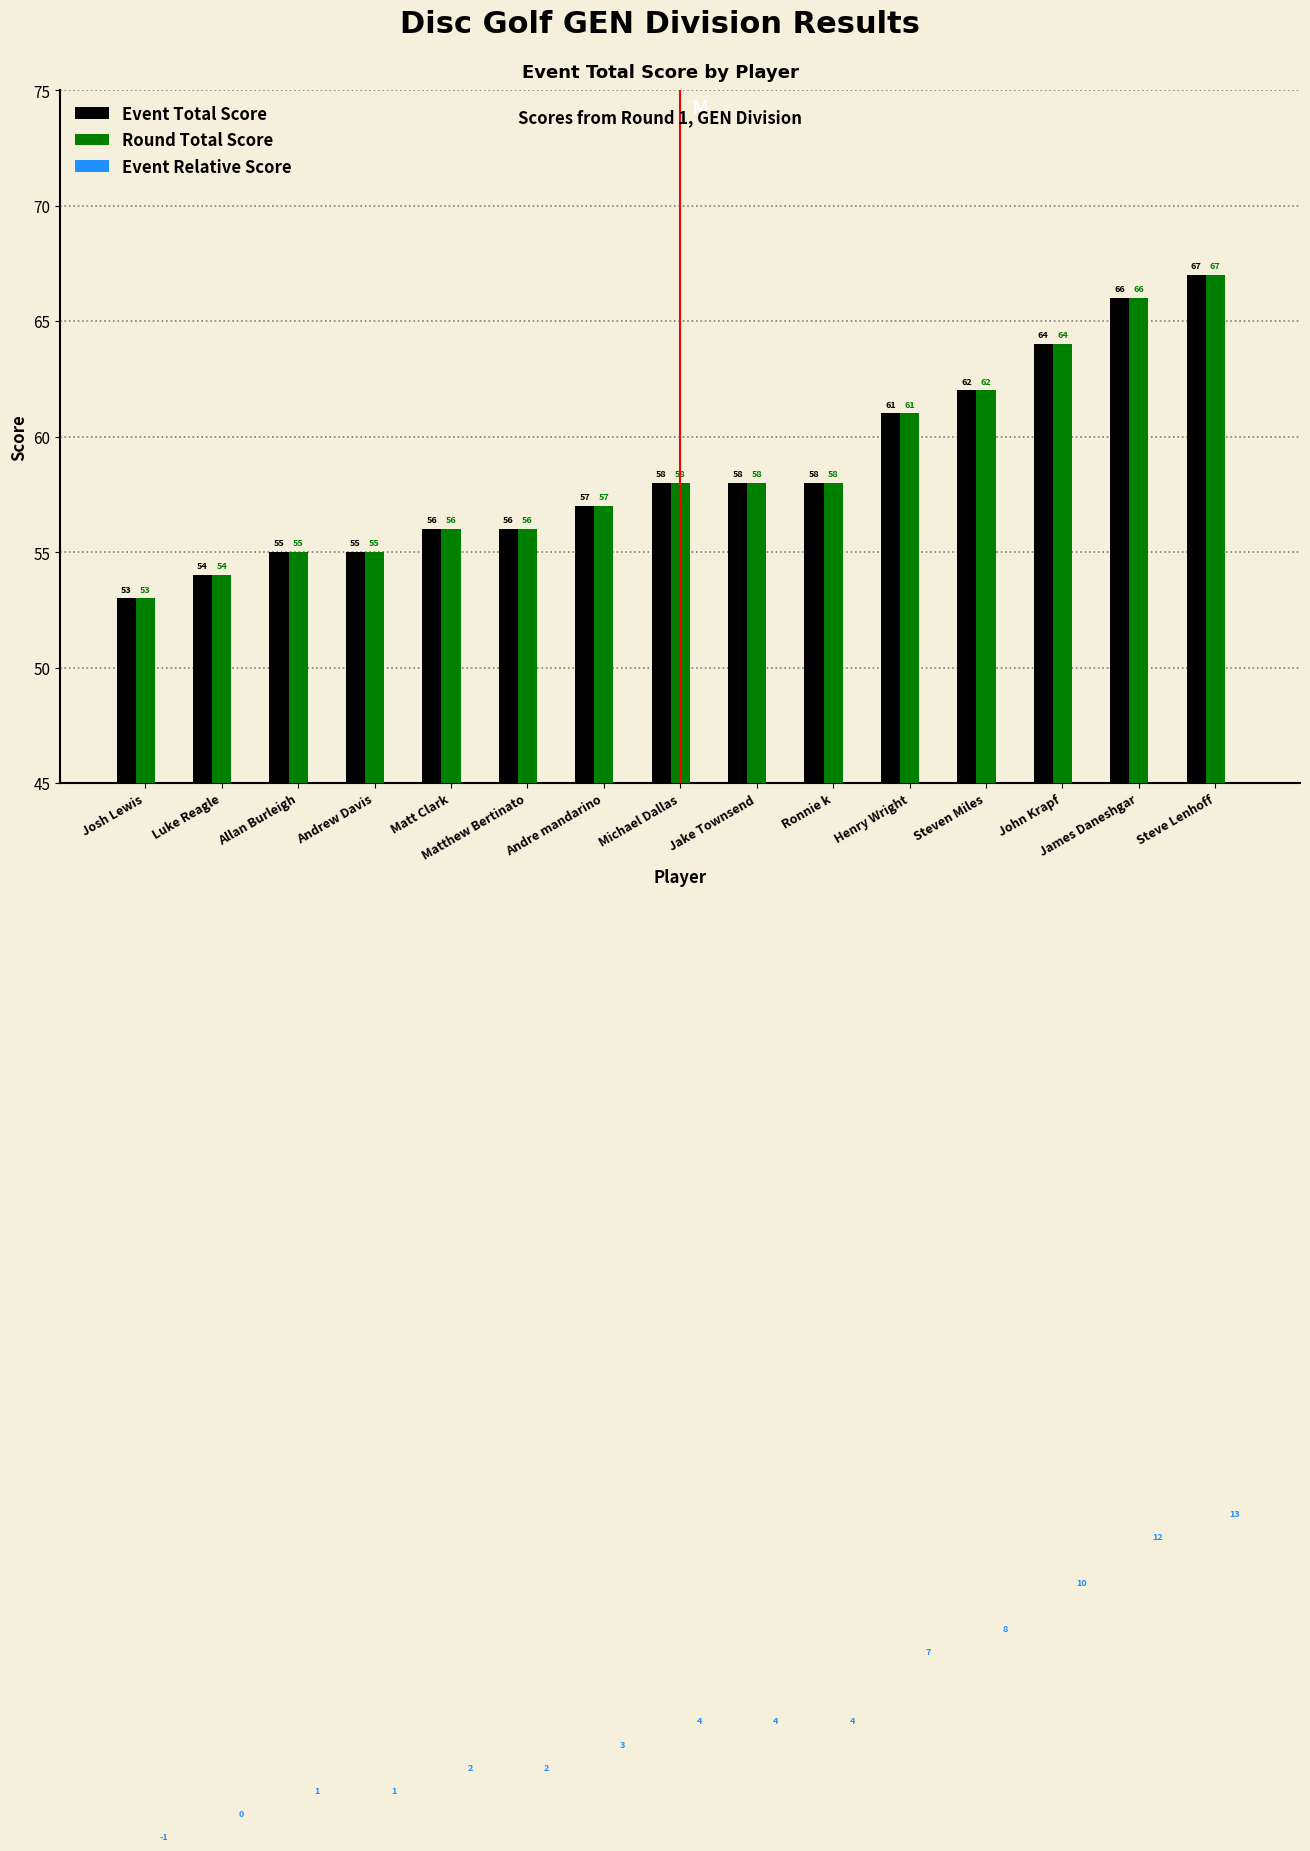

Which category has the lowest value in the Round Total Score series?

Josh Lewis